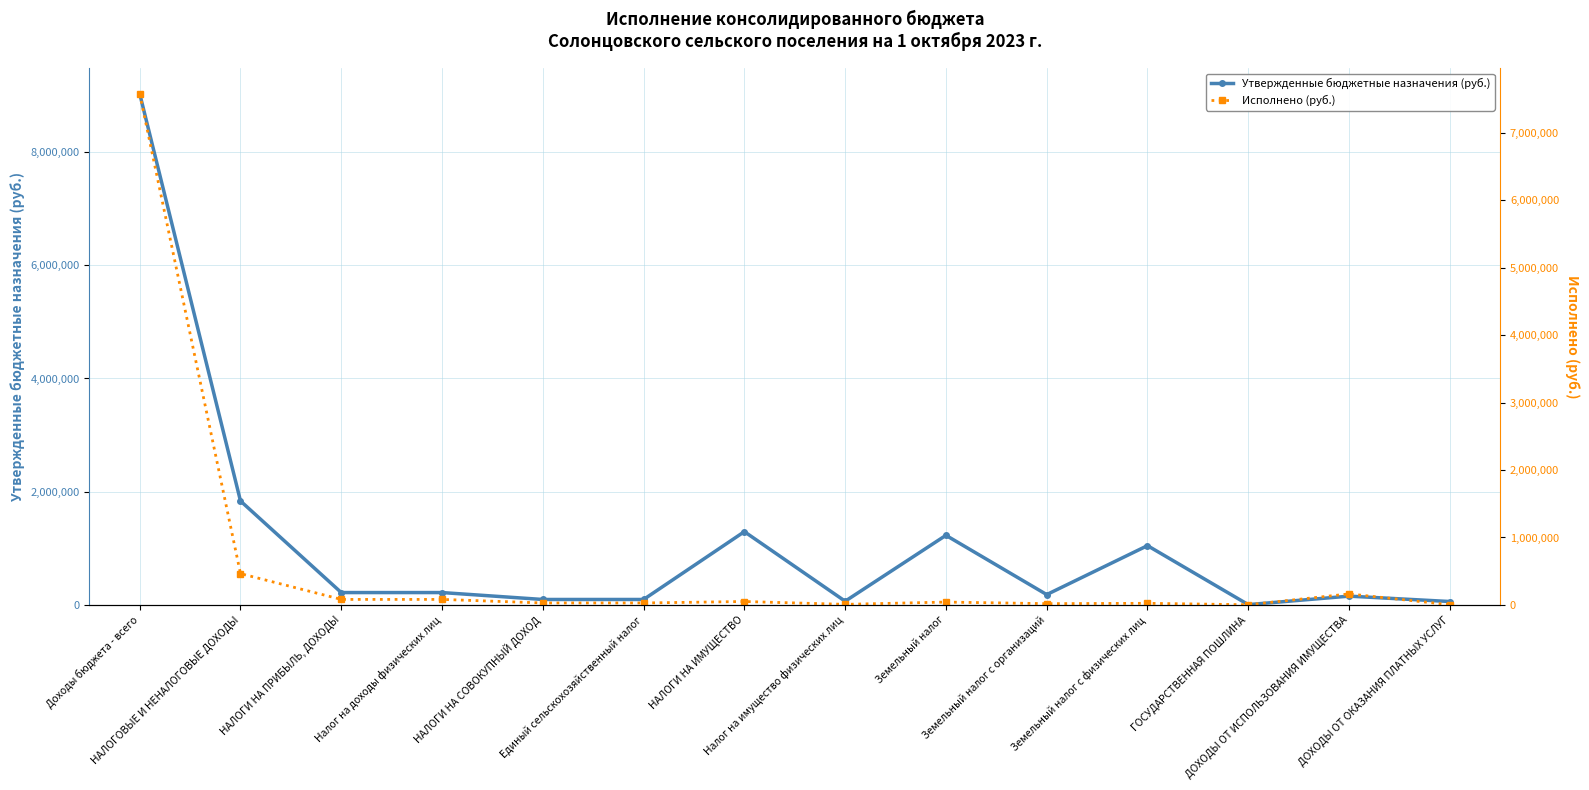

At which category does the chart reach its minimum across all series?

ГОСУДАРСТВЕННАЯ ПОШЛИНА